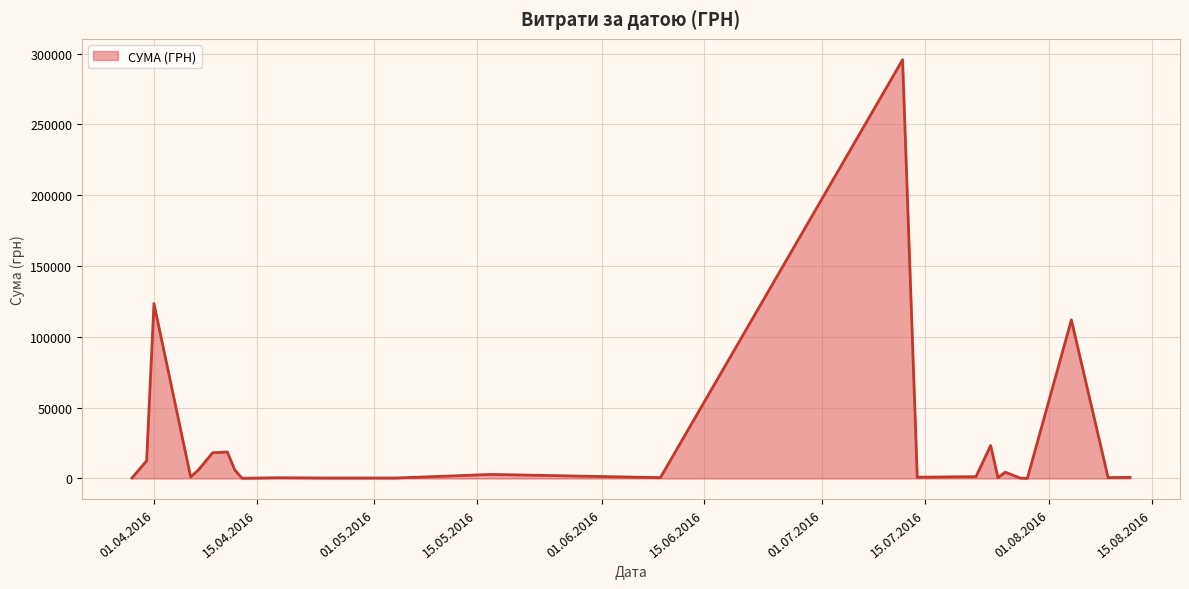

What is the difference between the maximum and minimum values?

295540.8